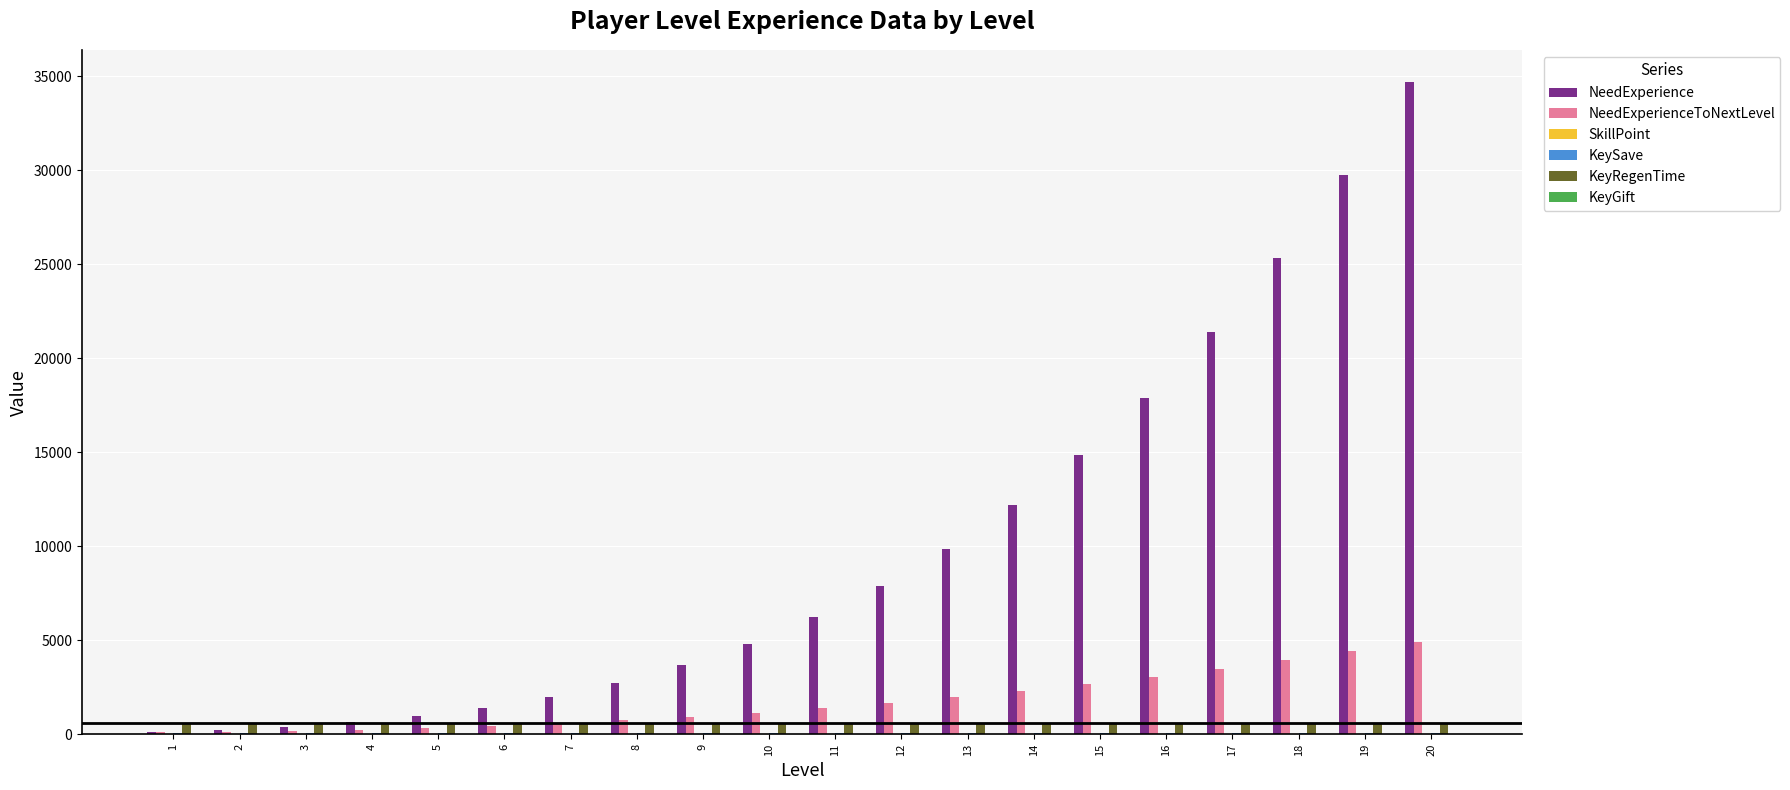

At which category is the sum across all series the highest?

20